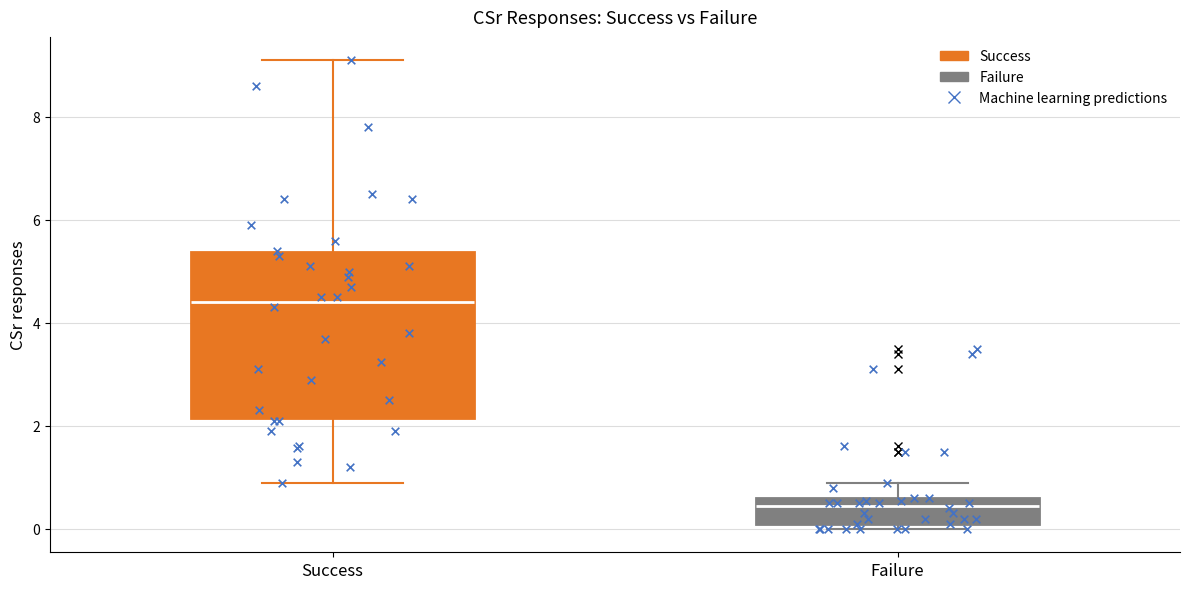

Which box is the tallest, from its lower edge to its upper edge?

Success